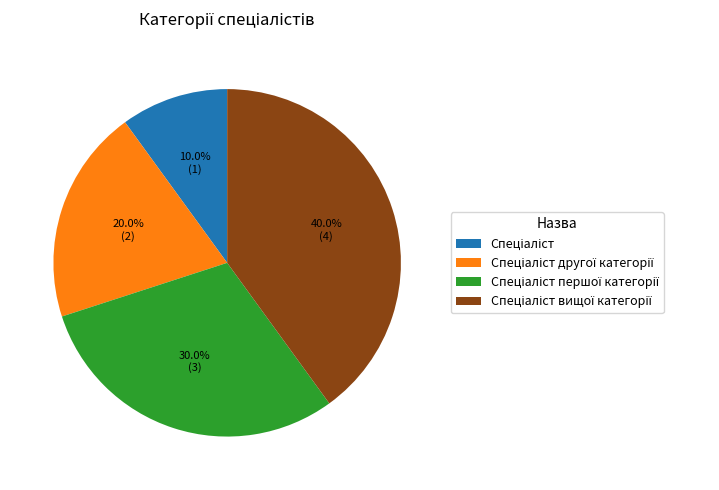

Is there a majority slice in this chart?

No